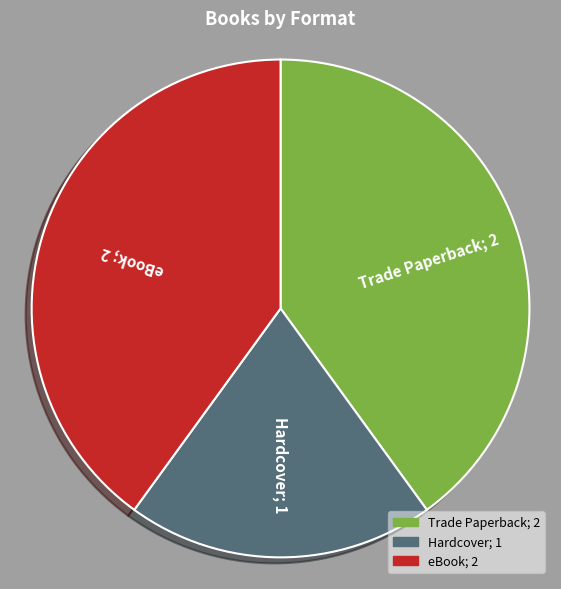

Combined, do Hardcover; 1 and Trade Paperback; 2 account for over 50%?

Yes